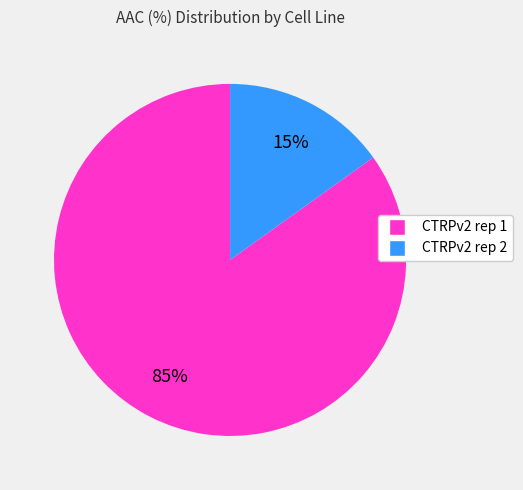

To the nearest percent, what portion does CTRPv2 rep 2 represent?

15%